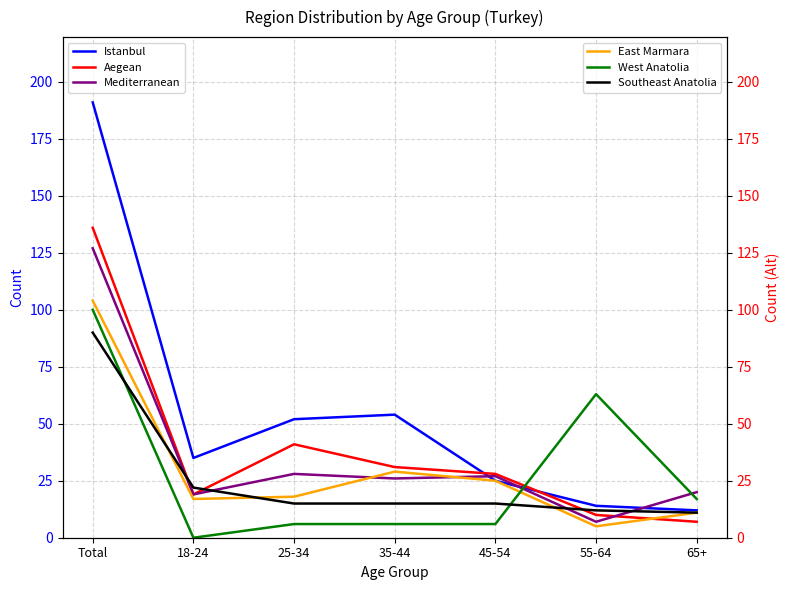

What is the spread (max minus min) of values at 25-34?

46